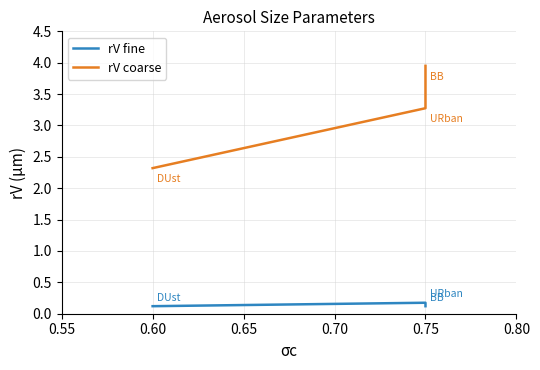

List the series in order of their peak value, lowest first.

rV fine, rV coarse